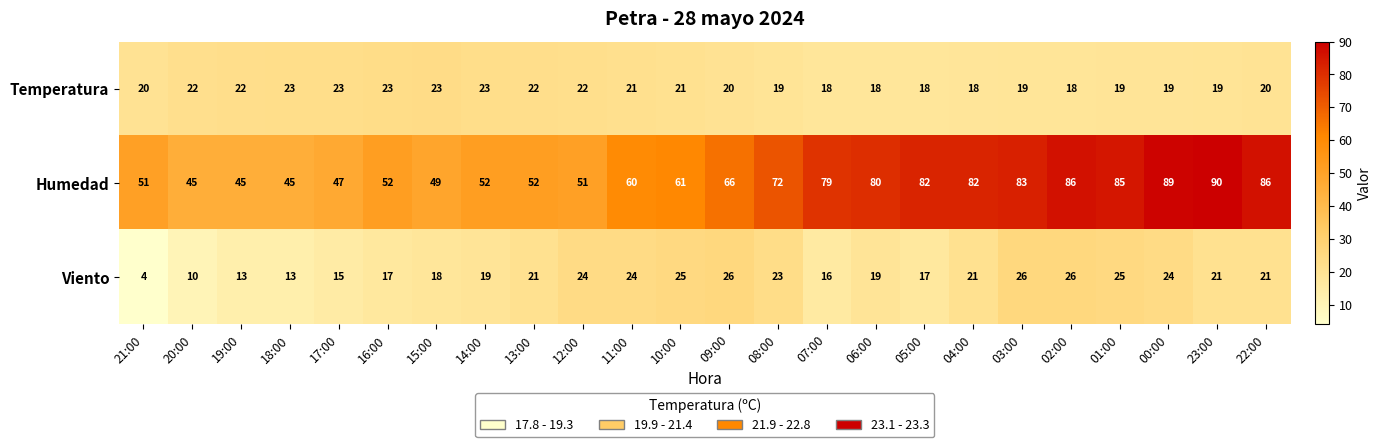

Between 15:00 and 02:00, which series saw the biggest shift?

Humedad